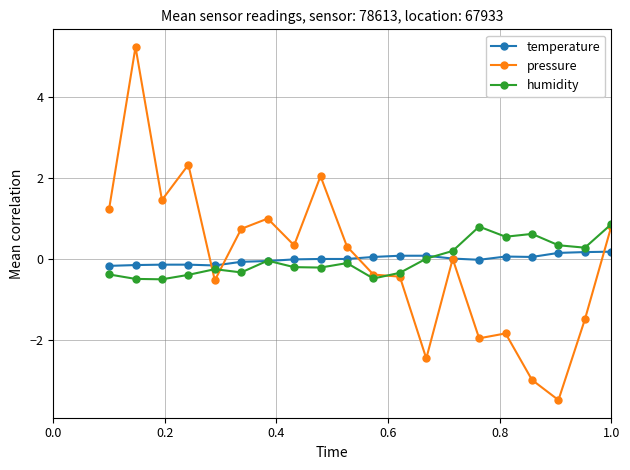

Which series has the widest spread of values?

pressure